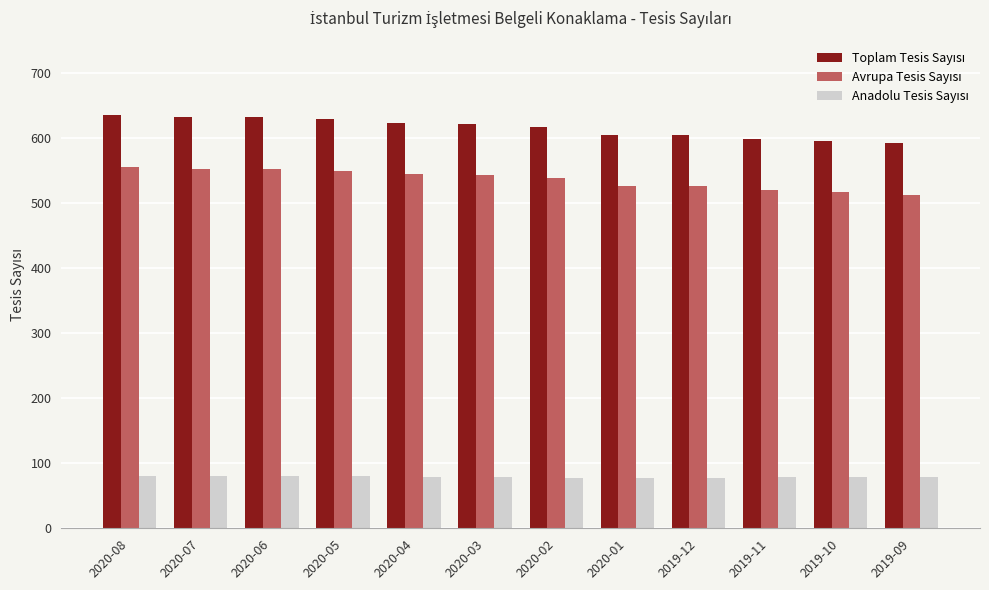

What is the spread (max minus min) of values at 2020-06?

552